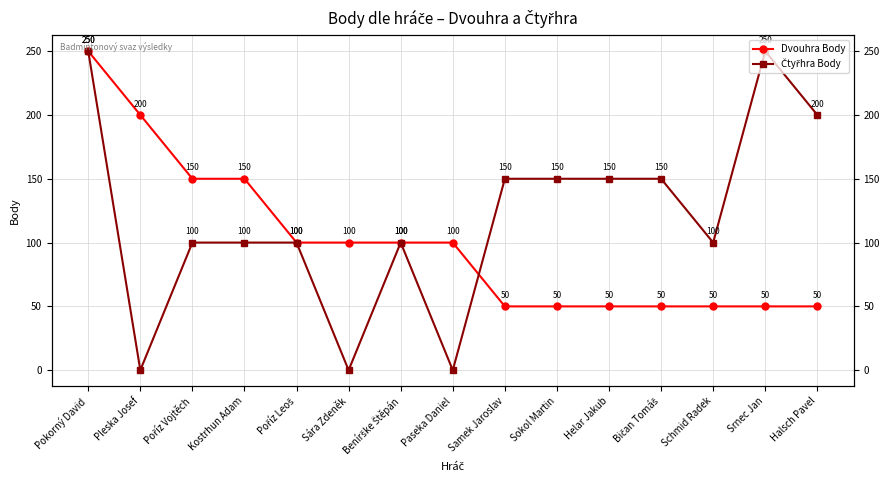

Rank the categories by Dvouhra Body value from highest to lowest.

Pokorný David, Pleska Josef, Poříz Vojtěch, Kostrhun Adam, Poříz Leoš, Sára Zdeněk, Benírške Štěpán, Paseka Daniel, Samek Jaroslav, Sokol Martin, Helar Jakub, Bičan Tomáš, Schmid Radek, Srnec Jan, Halsch Pavel